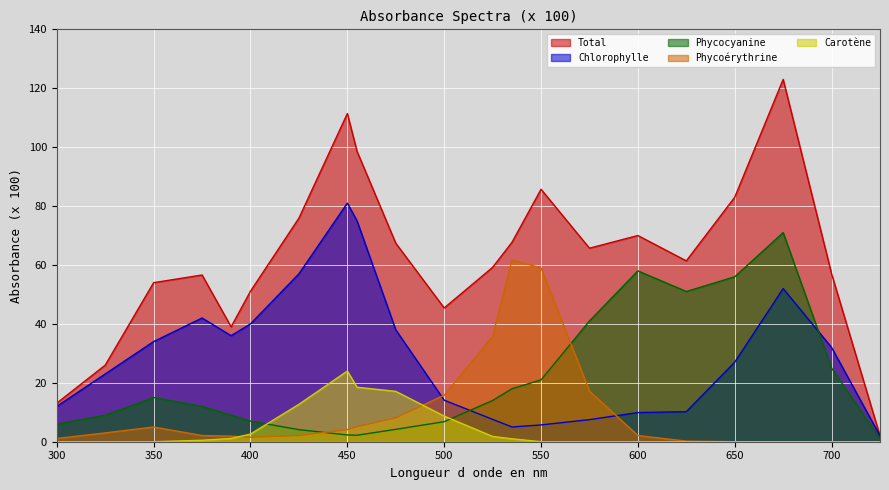

What are all the series names shown in the legend?

Total, Chlorophylle, Phycocyanine, Phycoérythrine, Carotène